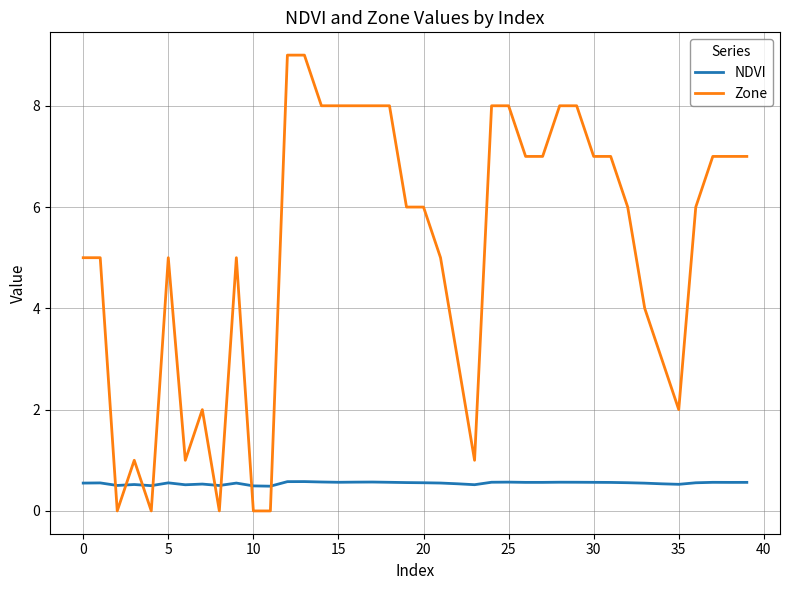

Rank the series by their maximum value, from lowest to highest.

NDVI, Zone